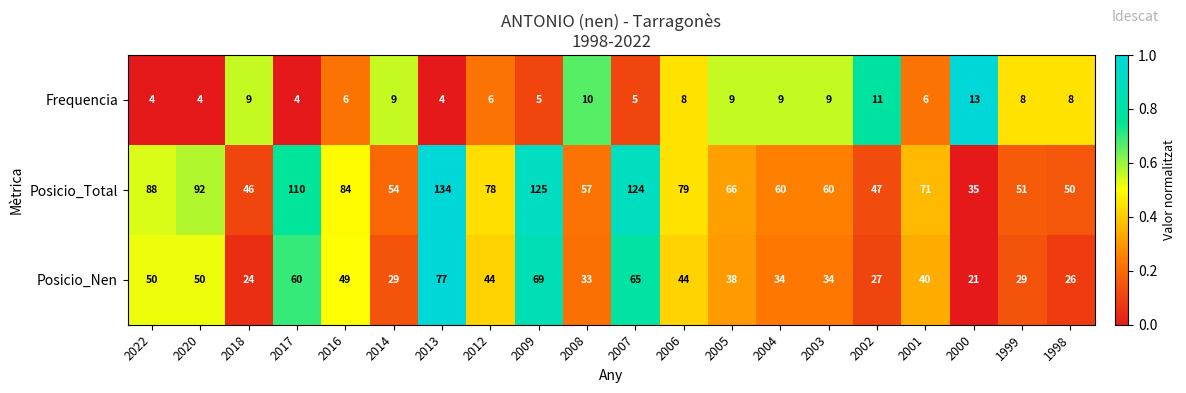

Which series has the largest total across all categories?

Posicio_Total